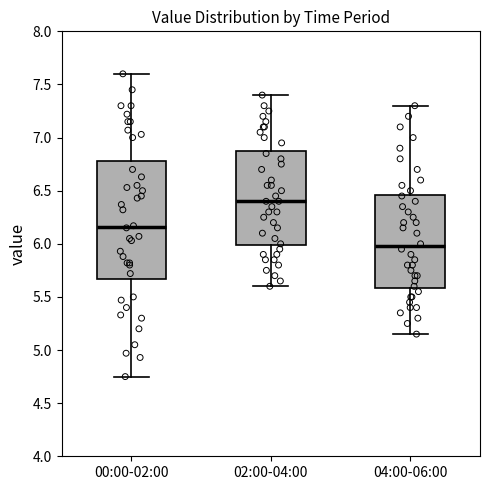

Reading left to right, transcribe this box plot: for each box, give where its median line is, the range the box spans, and where its two whiskers end, as read against the y-axis. The values are not printed on the chart, so give them approximately, as read against the axis.

00:00-02:00: median 6.15, box 5.65 to 6.80, whiskers 4.75 to 7.60
02:00-04:00: median 6.40, box 6.00 to 6.90, whiskers 5.60 to 7.40
04:00-06:00: median 6.00, box 5.60 to 6.45, whiskers 5.15 to 7.30